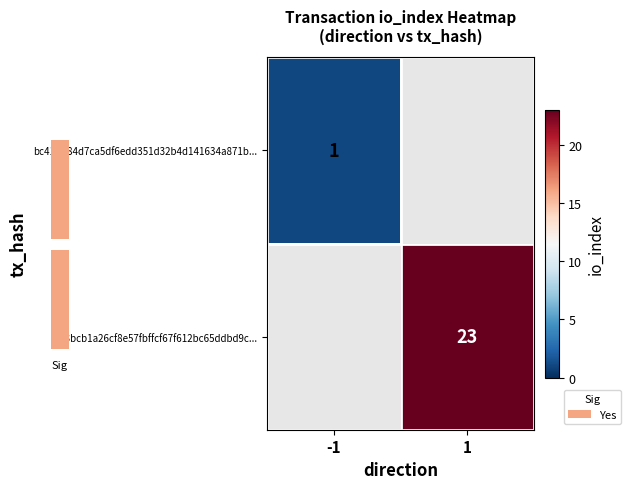

What is the sum of the bc41dd84d7ca5df6edd351d32b4d141634a871b... values at -1 and 1?

1.0